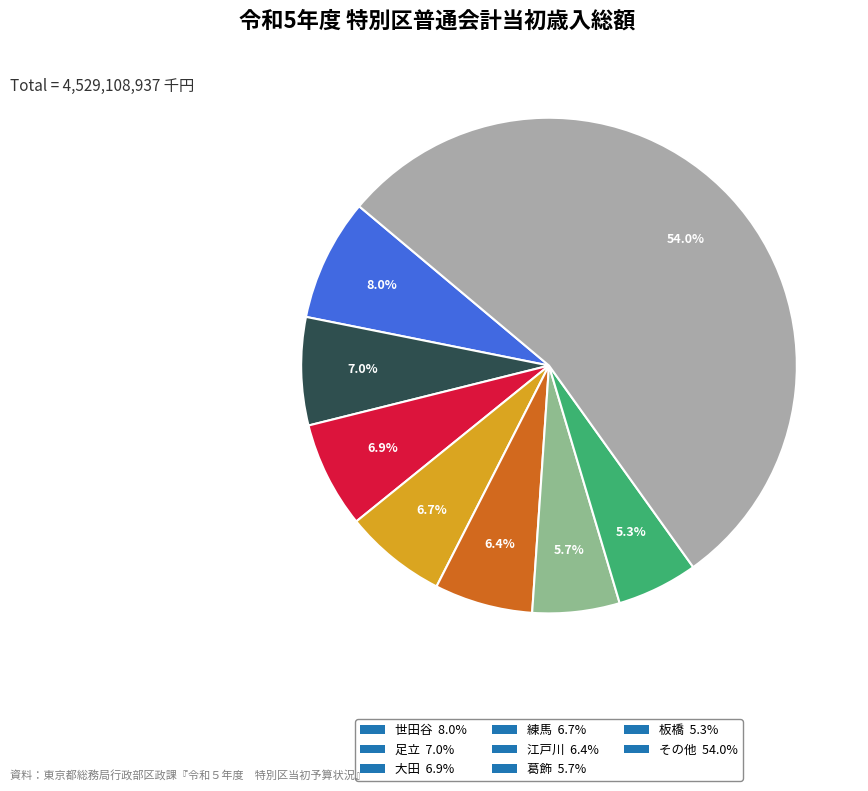

Between 葛飾 5.7% and その他 54.0%, which is larger?

その他 54.0%